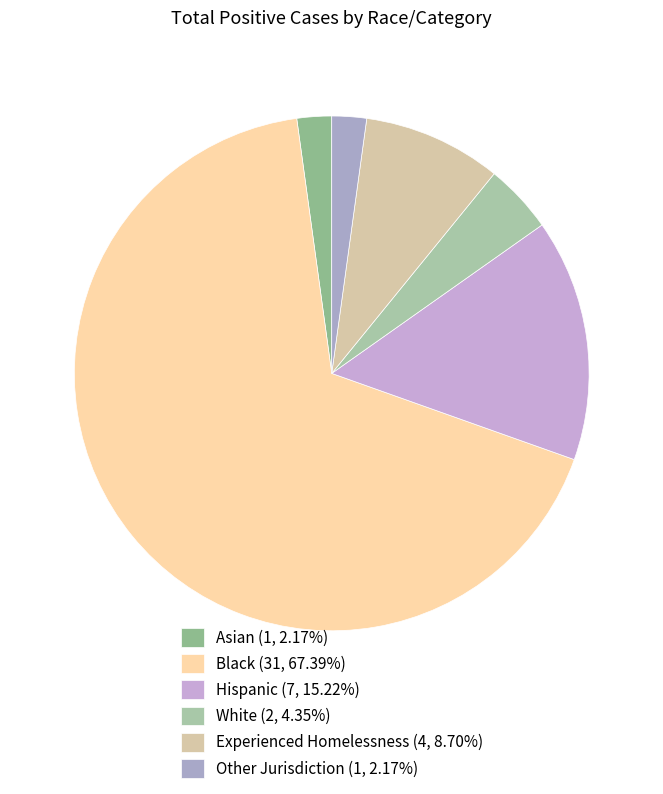

How many segments does this pie chart have?

6